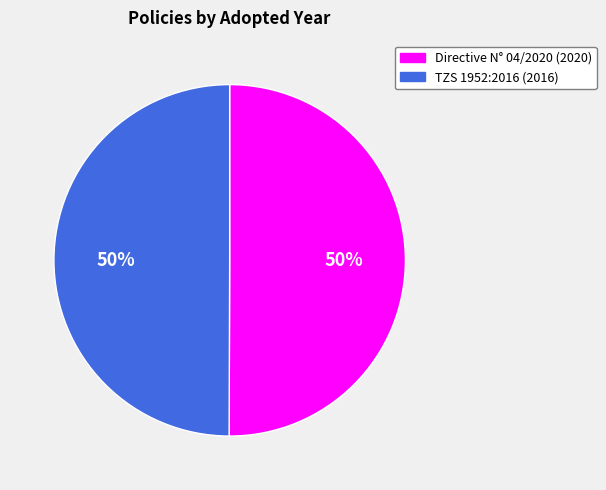

To the nearest percent, what is the average slice percentage?

50%